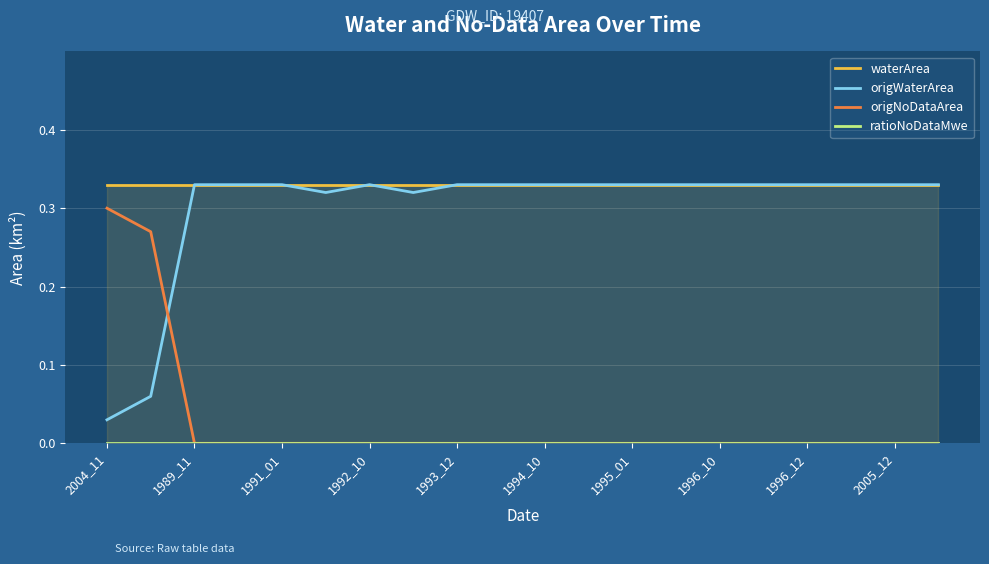

True or false: waterArea and origWaterArea cross at least once.

False